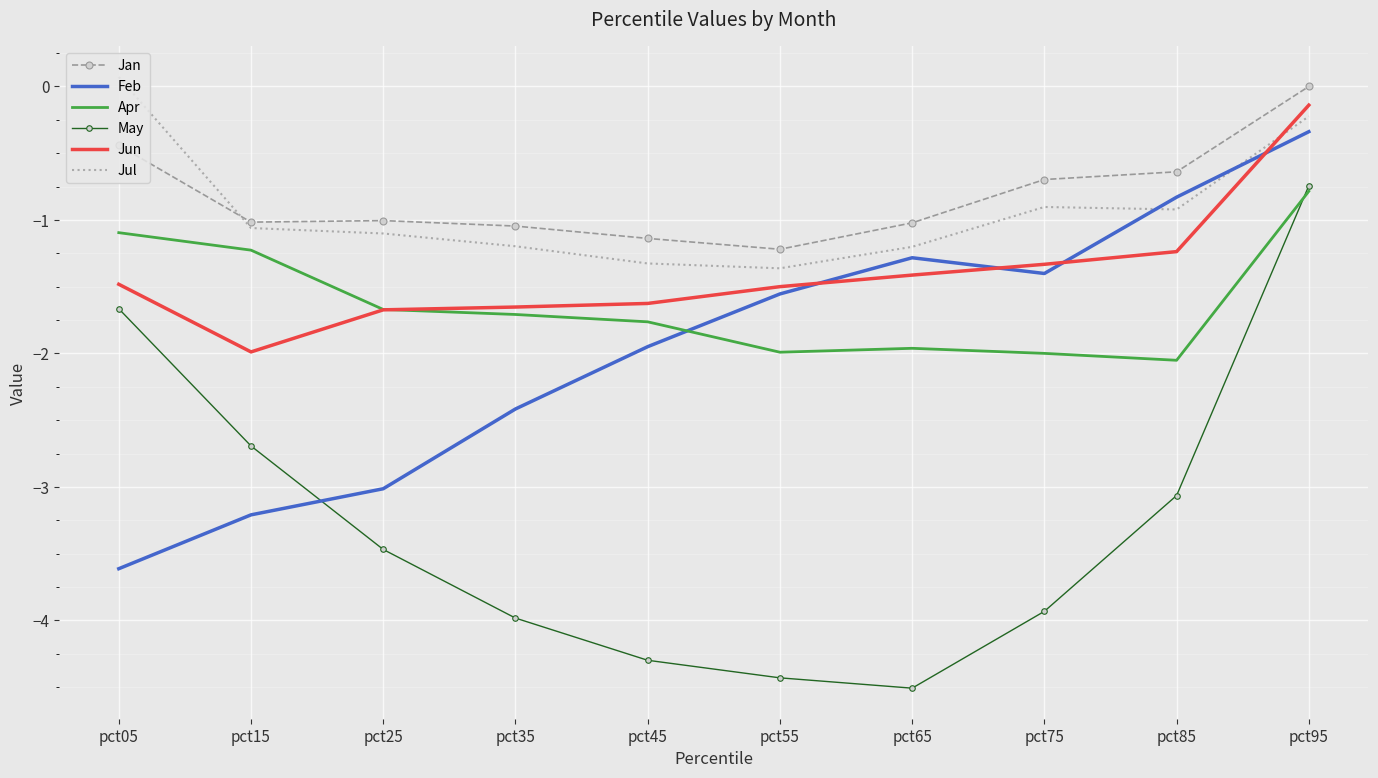

What is the minimum value for May?

-4.5